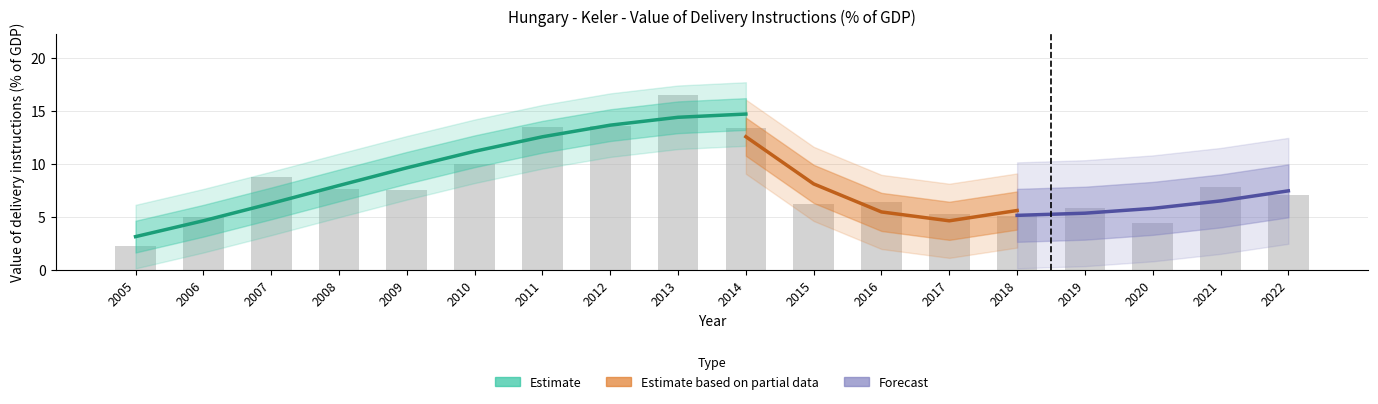

Does the chart contain any negative values?

No